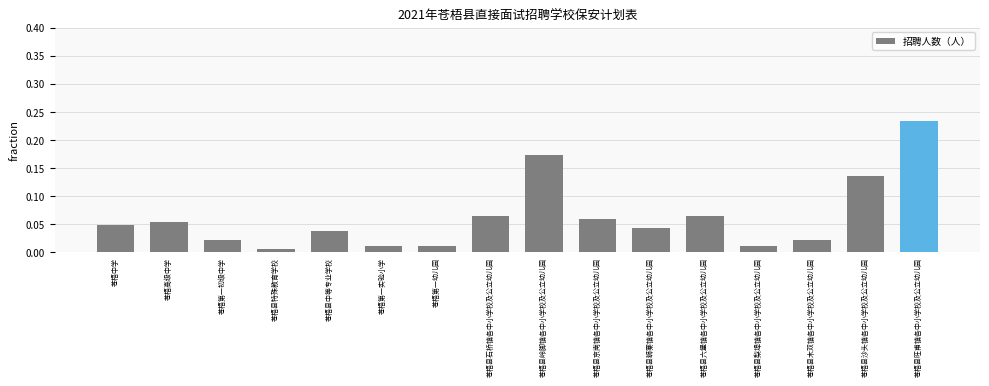

True or false: the data shows 0.0 at 苍梧高级中学.

False